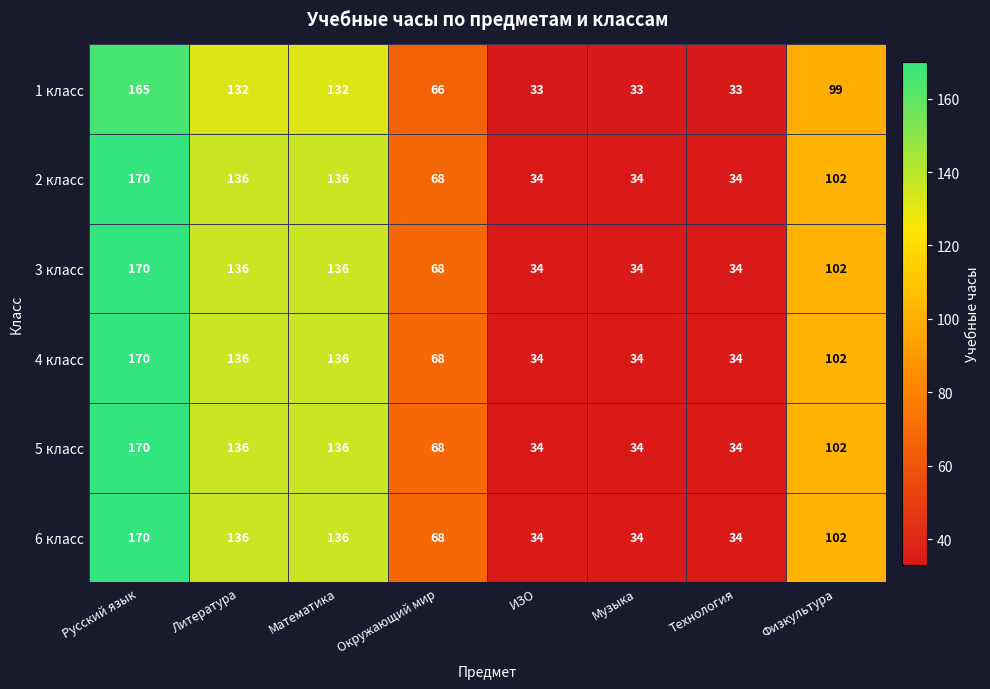

At which category is the sum across all series the highest?

Русский язык